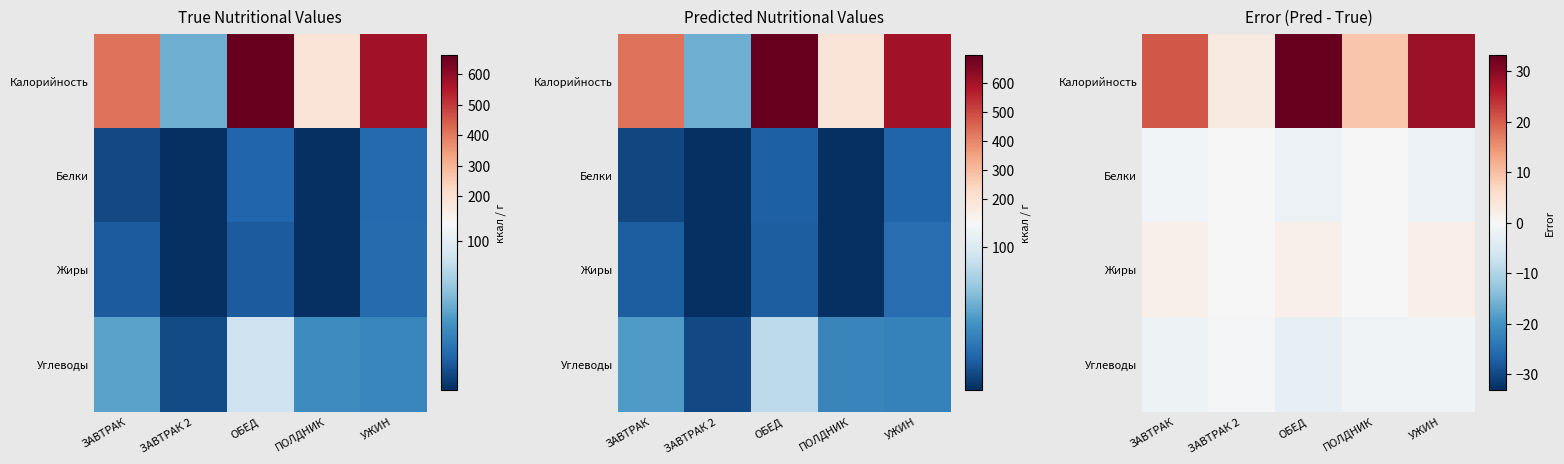

Which category has the highest value in the Жиры series?

УЖИН